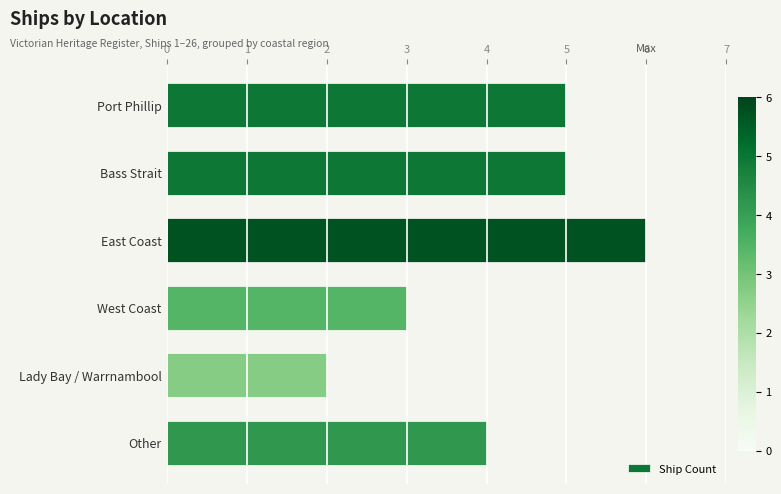

Which has a higher value, Other or Lady Bay / Warrnambool?

Other